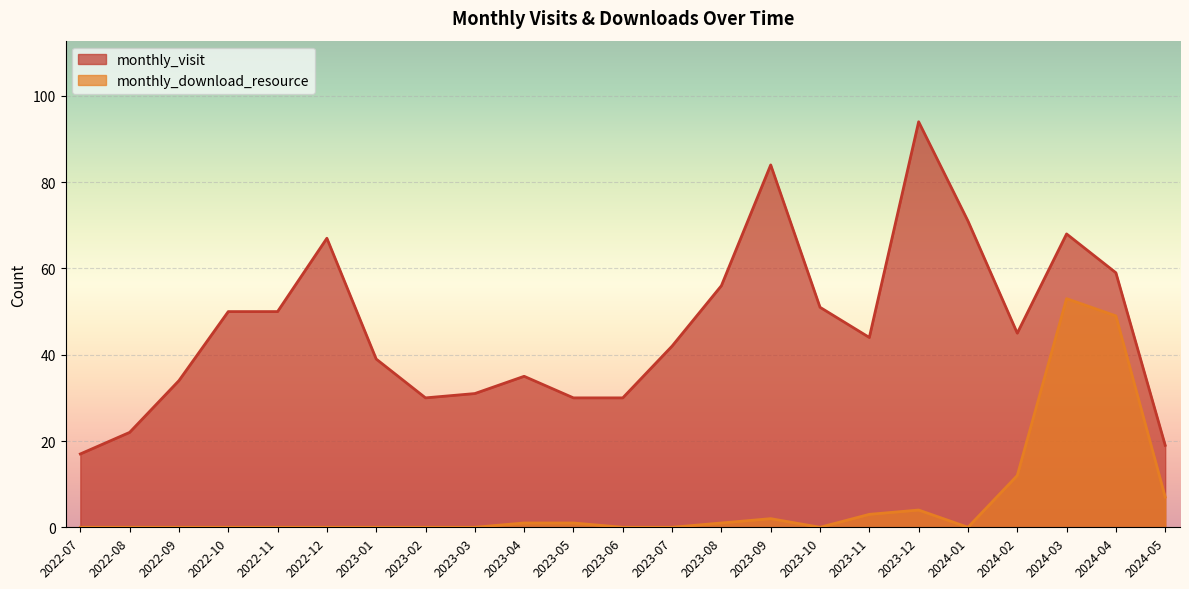

The monthly_visit series shows 19 at 2024-05. True or false?

True